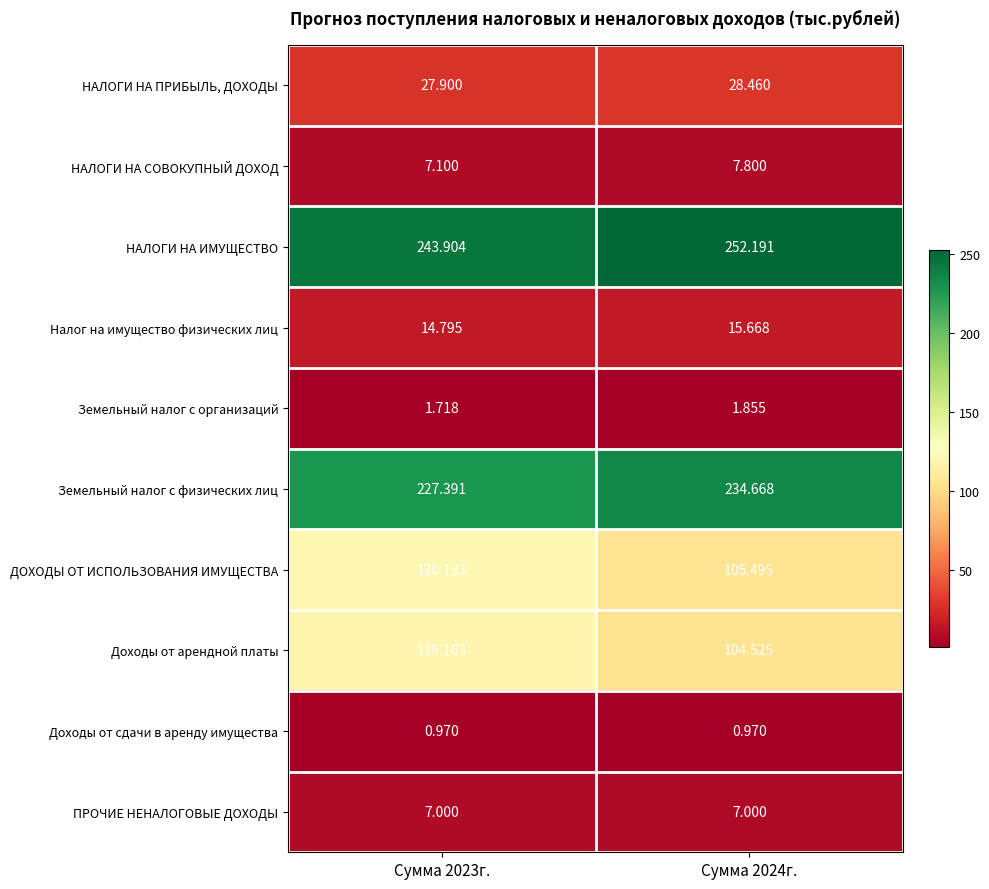

How many values in the Доходы от арендной платы series exceed 119?

1